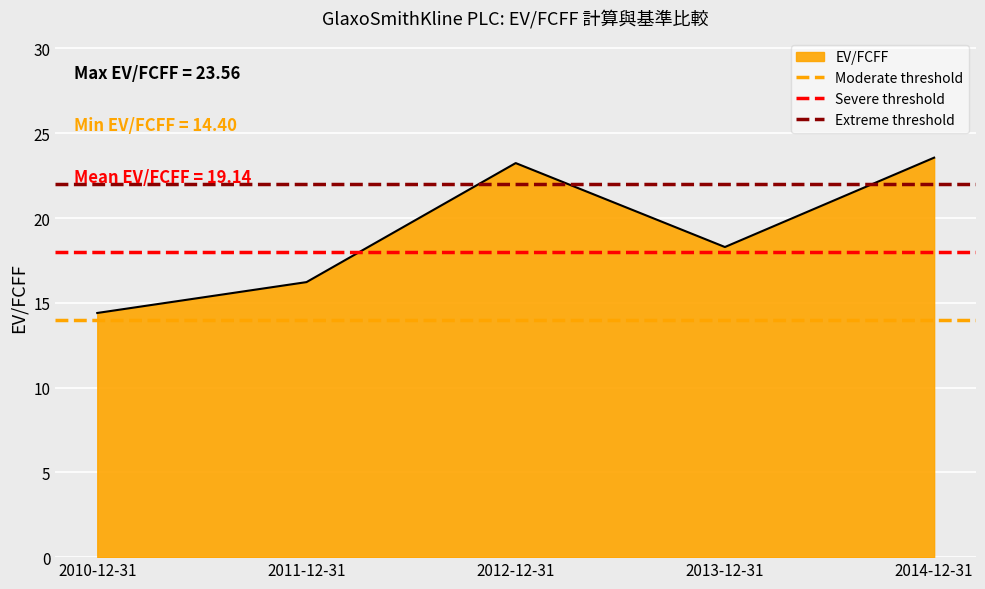

What is the lowest value of the EV/FCFF series?

14.4